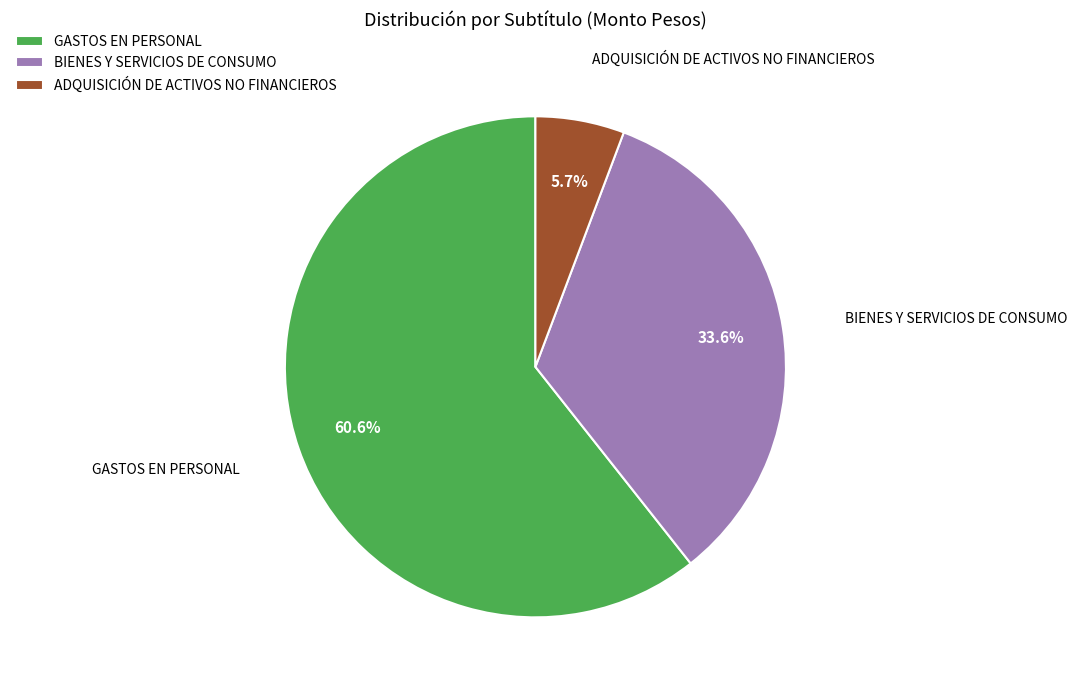

To the nearest percent, what is the difference between the largest and smallest slice percentages?

55%